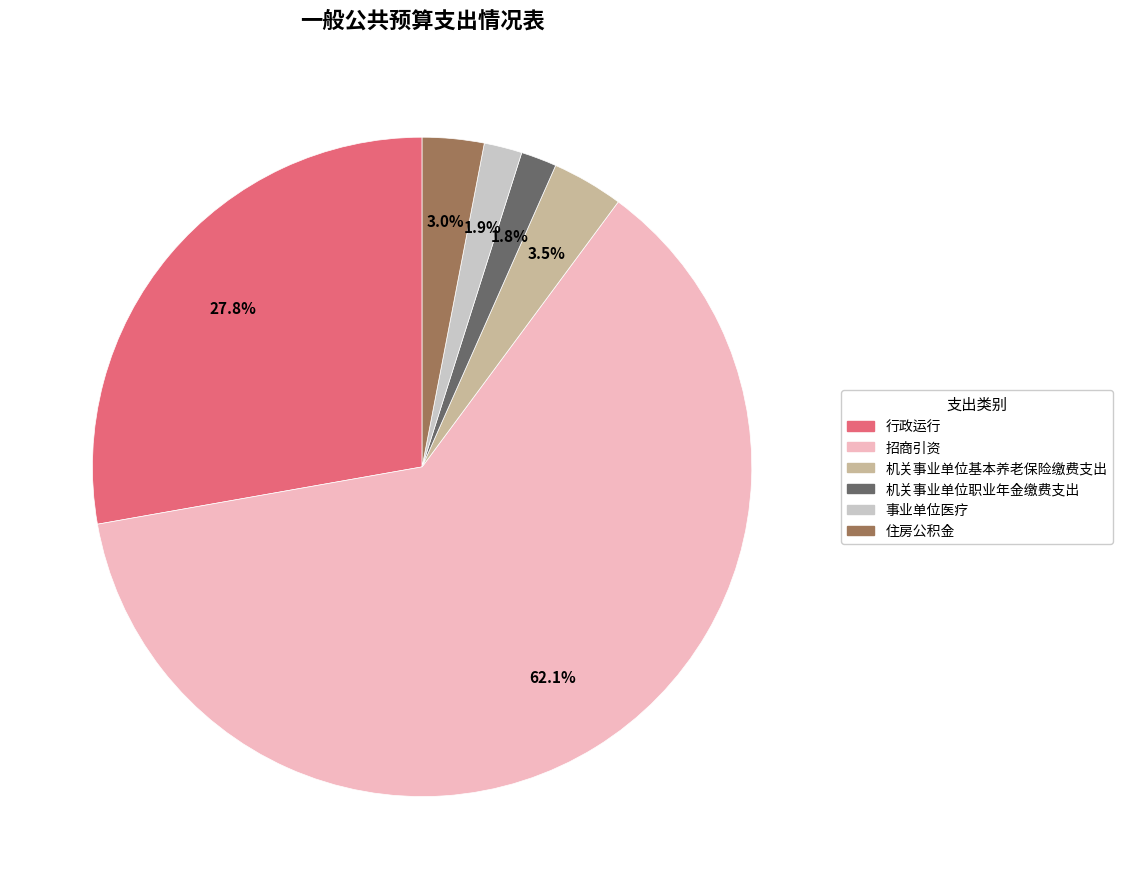

How many segments does this pie chart have?

6